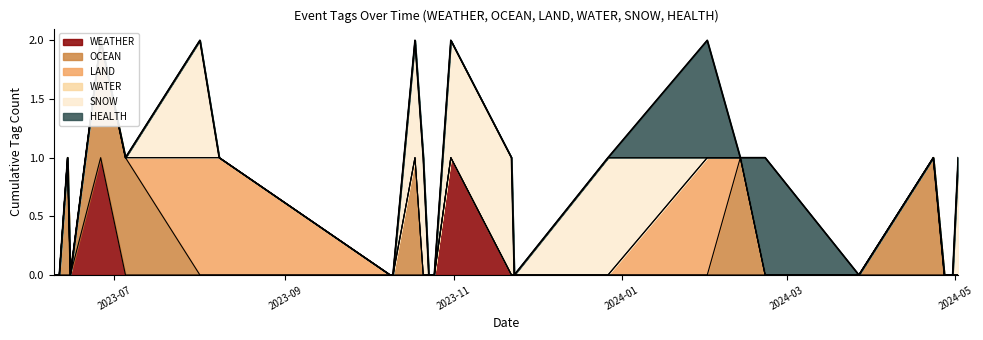

The chart shows a value of 2 at 2024-05. True or false?

False